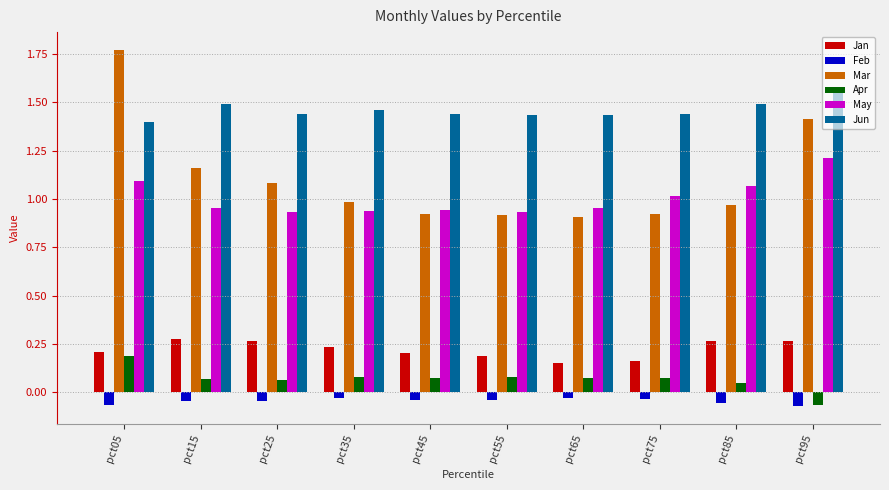

The May series shows 1.1 at pct05. True or false?

True